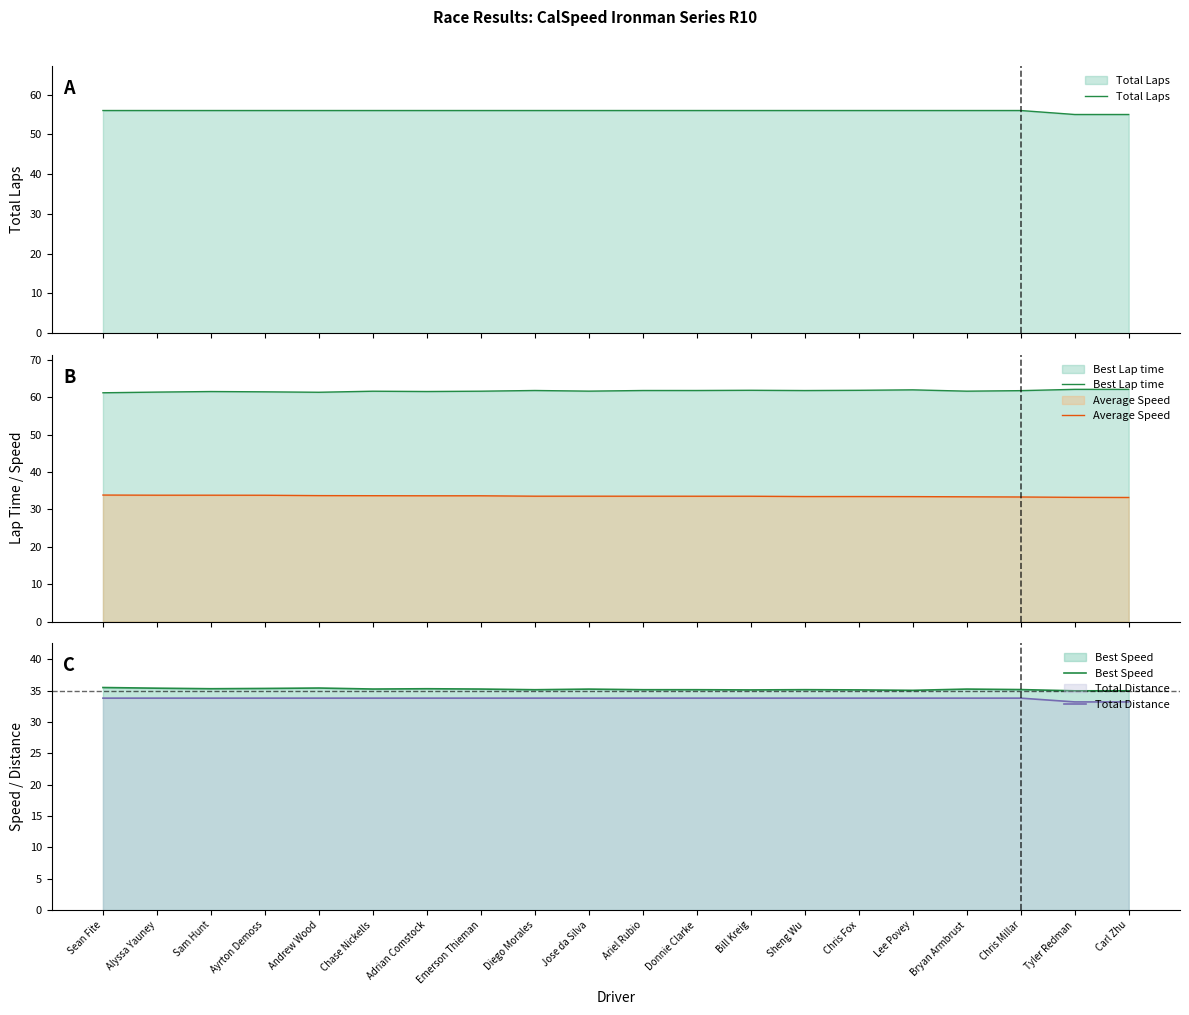

Which series has the largest range (max minus min)?

Total Laps